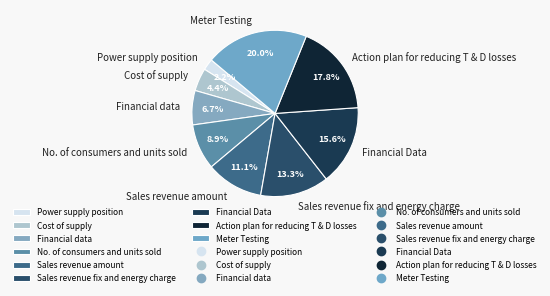

The Financial data slice represents 7% of the pie. True or false?

True